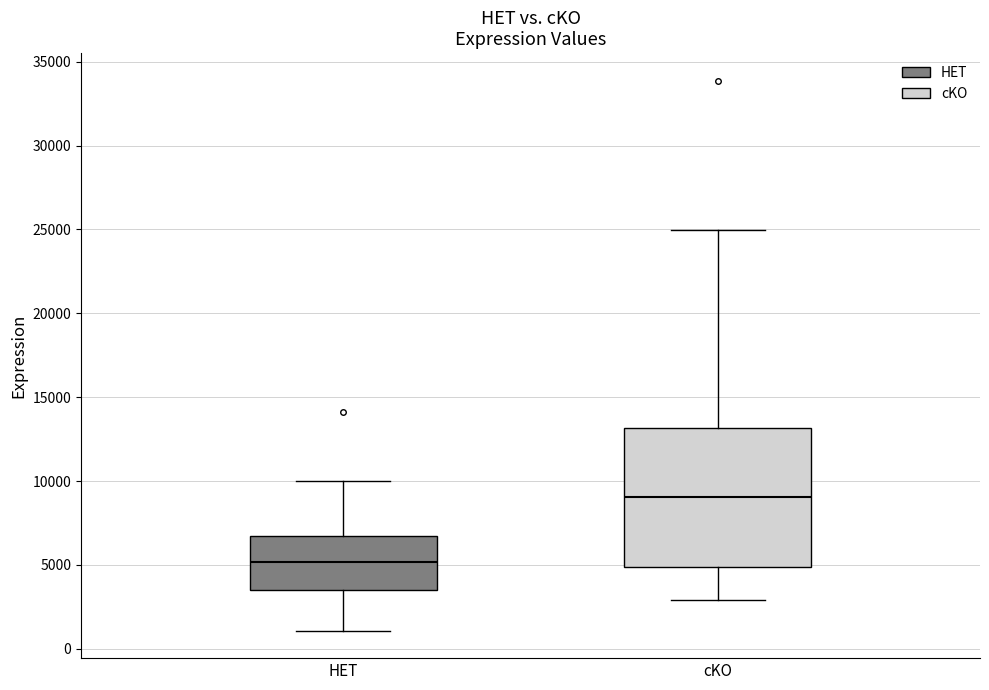

Reading left to right, transcribe this box plot: for each box, give where its median line is, the range the box spans, and where its two whiskers end, as read against the y-axis. The values are not printed on the chart, so give them approximately, as read against the axis.

HET: median 5000, box 3500 to 6500, whiskers 1000 to 10000
cKO: median 9000, box 5000 to 13000, whiskers 3000 to 25000